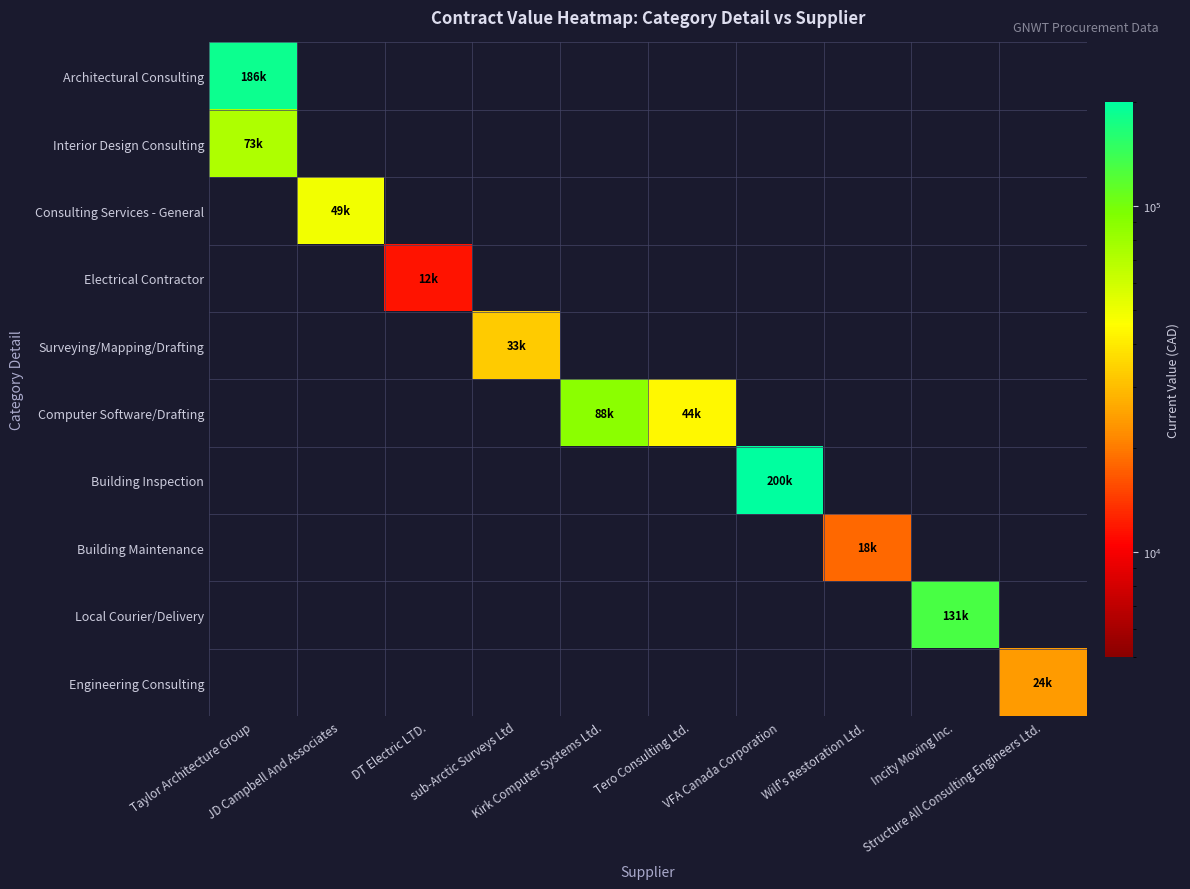

What is the minimum value shown in the chart?

11550.0